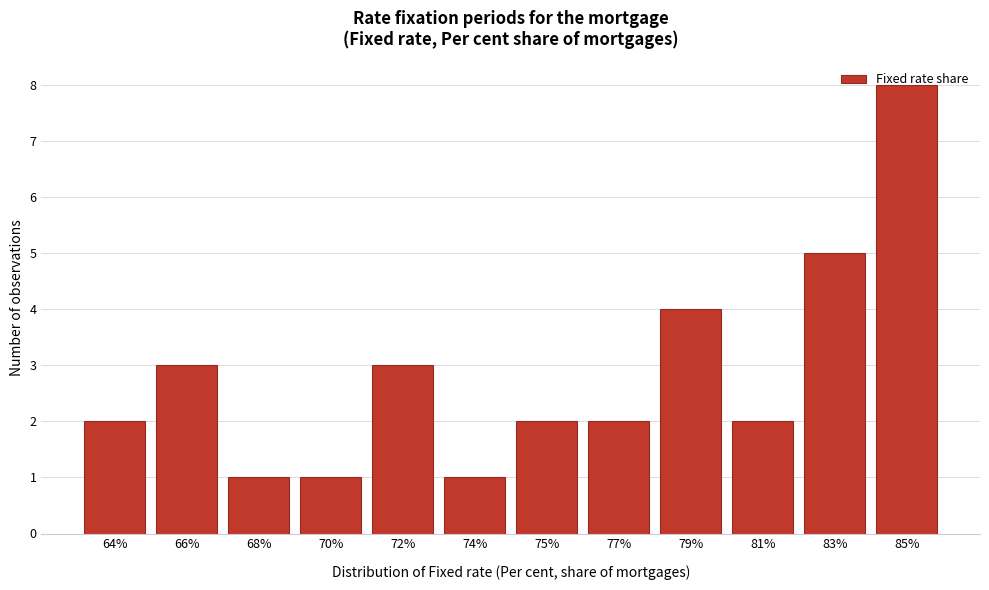

What is the ratio of the value at 64% to the value at 72%?

0.7